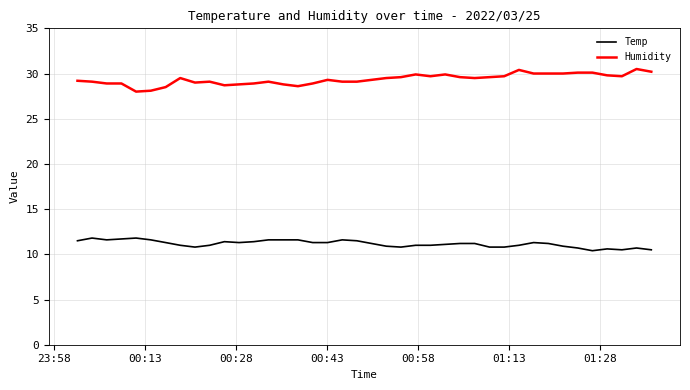

What is the maximum value shown in the chart?

30.5